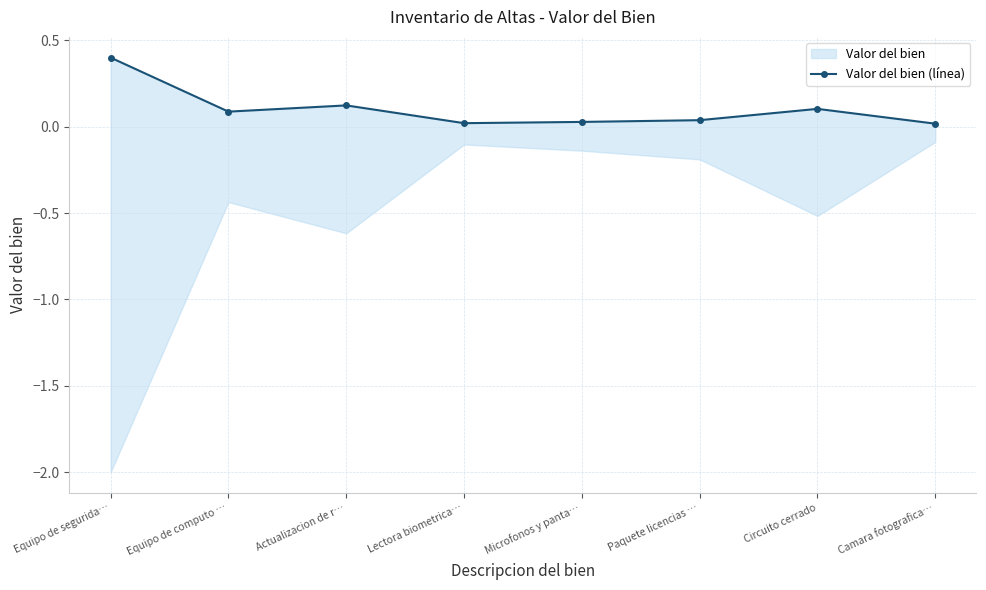

Rank the categories by value from highest to lowest.

Equipo de segurida…, Actualizacion de r…, Circuito cerrado, Equipo de computo …, Paquete licencias …, Microfonos y panta…, Lectora biometrica…, Camara fotografica…